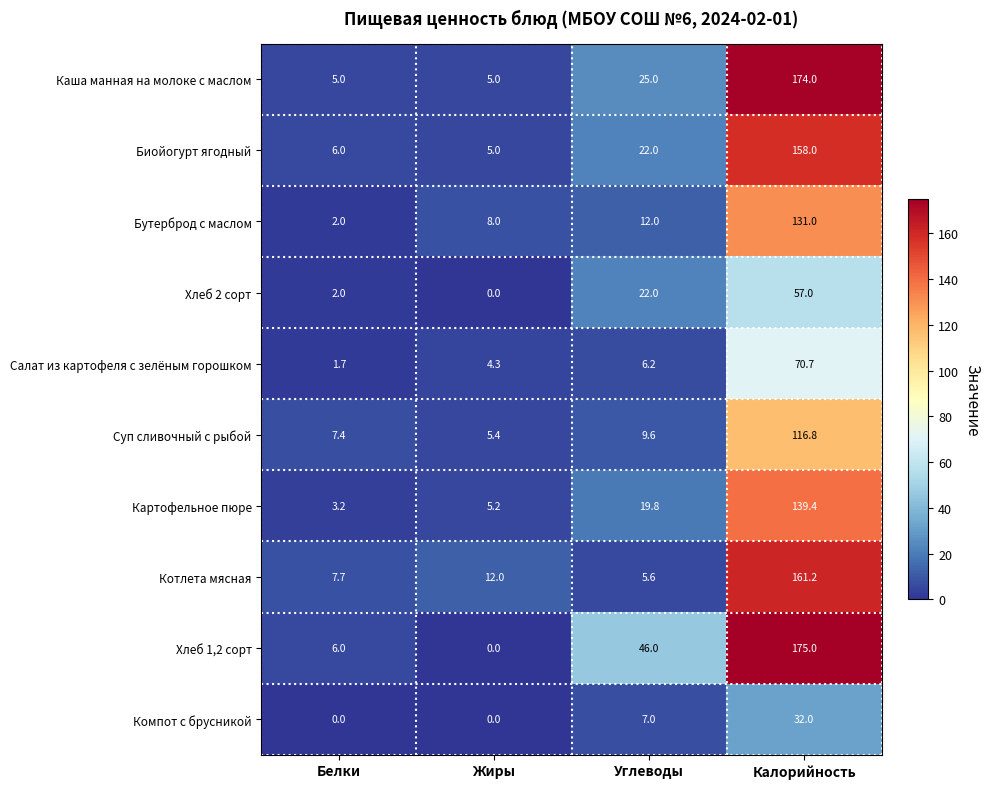

Which series has the widest spread of values?

Хлеб 1,2 сорт